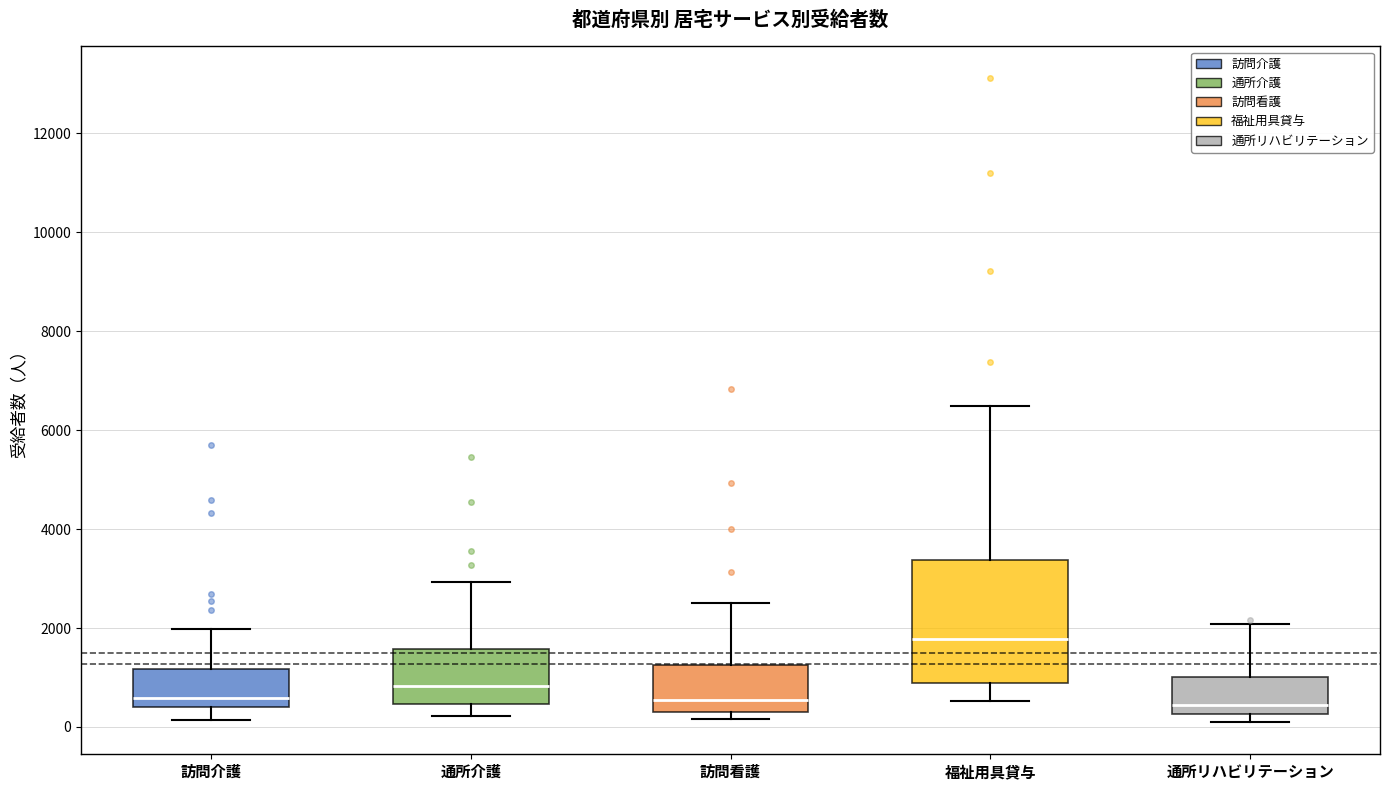

Which box has the highest median line?

福祉用具貸与